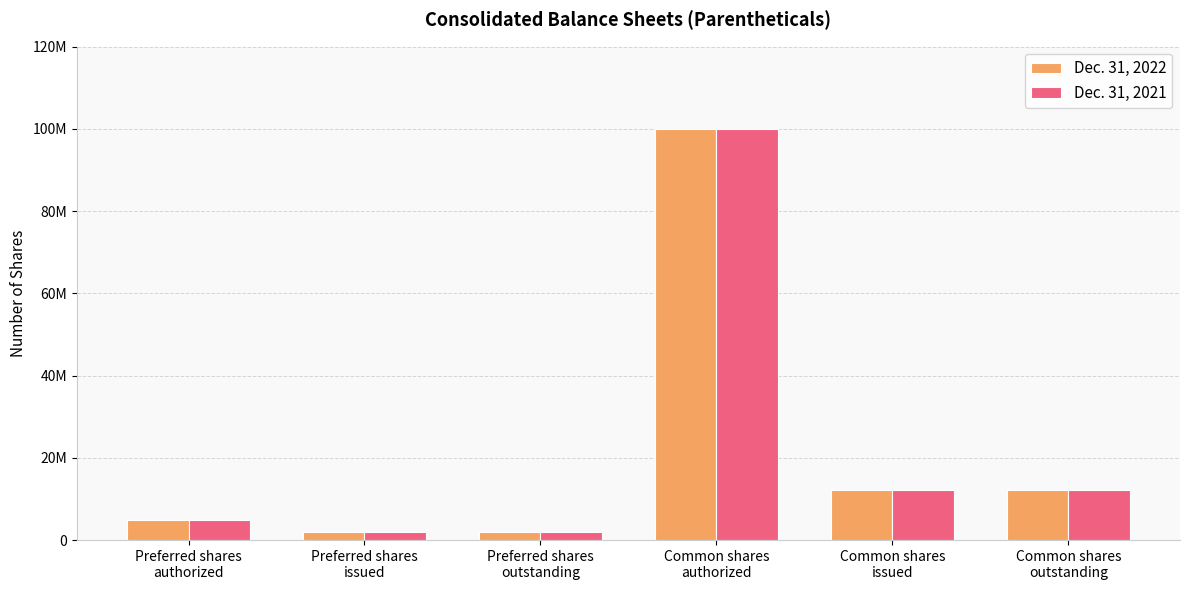

What is the label of the 6th bar from the right?

Preferred shares
authorized